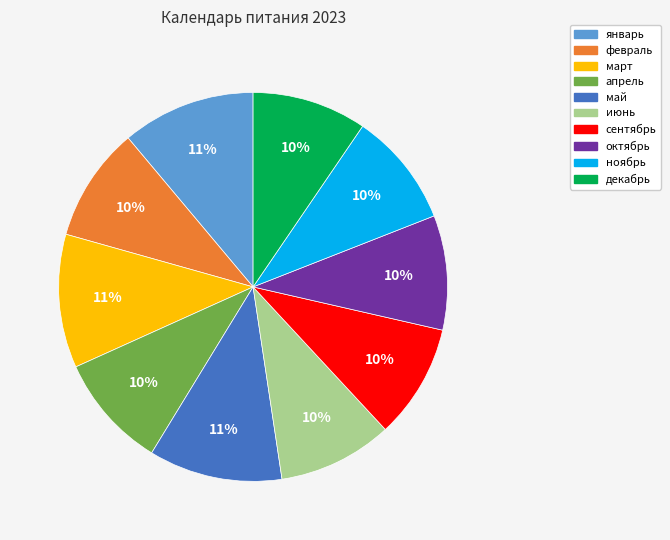

Approximately how many times larger is the value at февраль compared to сентябрь?

1.0